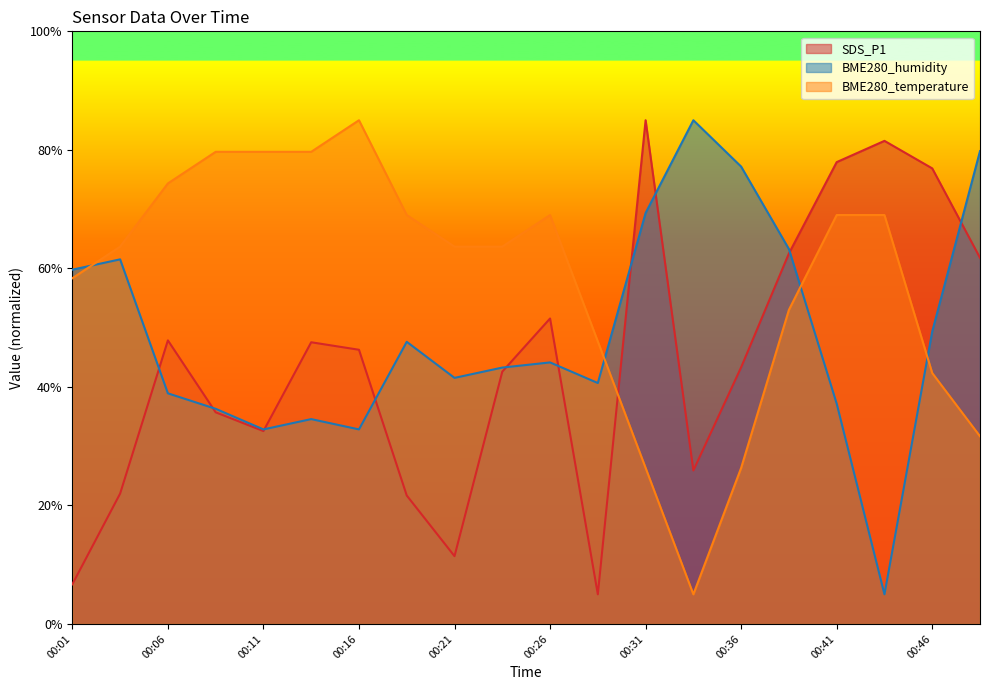

What is the average value of the BME280_humidity series?

49.0